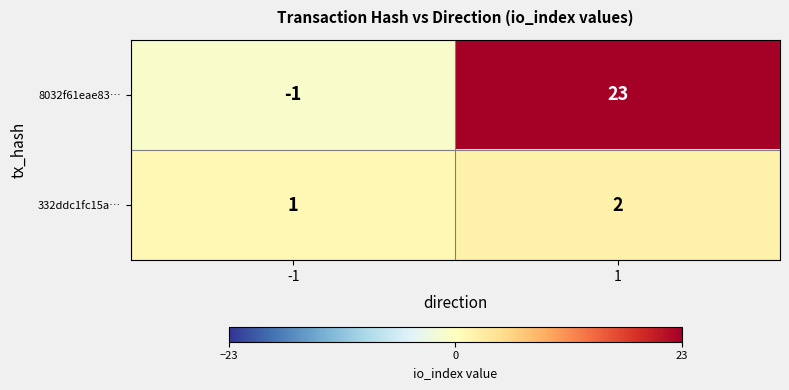

Between -1 and 1, which series saw the biggest shift?

8032f61eae83…